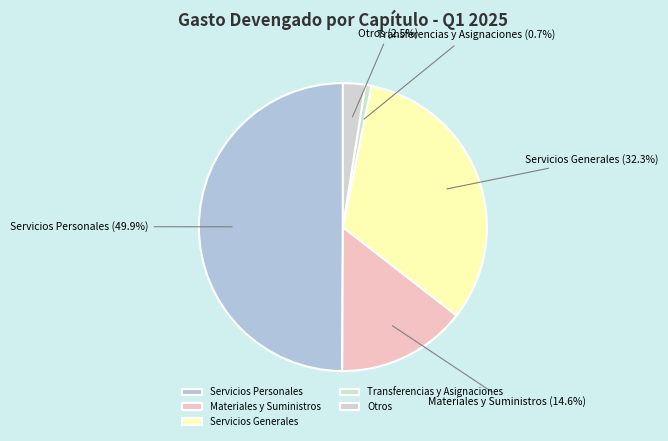

How many segments does this pie chart have?

5